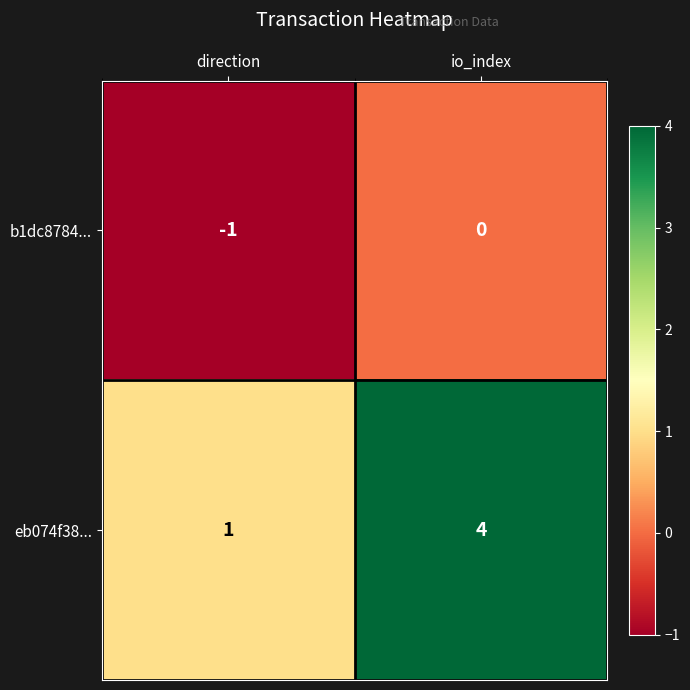

Which category has the highest value across all series?

io_index